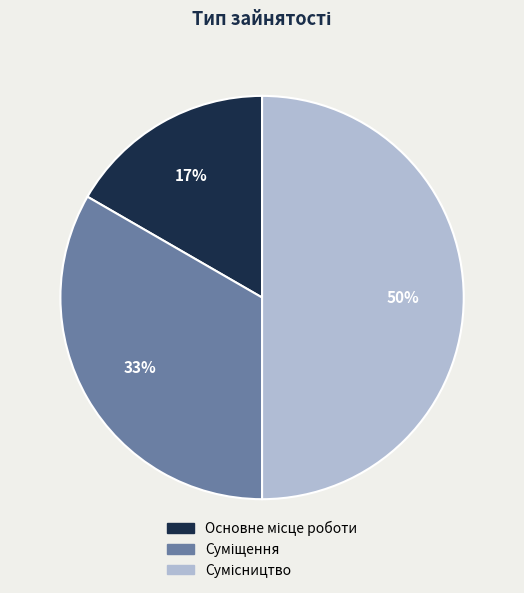

To the nearest percent, what is the average slice percentage?

33%